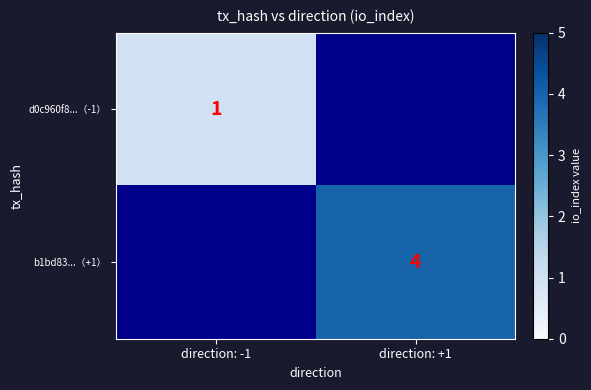

True or false: b1bd83...（+1） has a value of 4 at direction: +1.

True